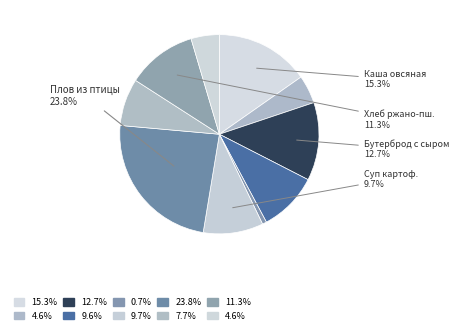

To the nearest percent, what is the difference between the largest and smallest slice percentages?

23%